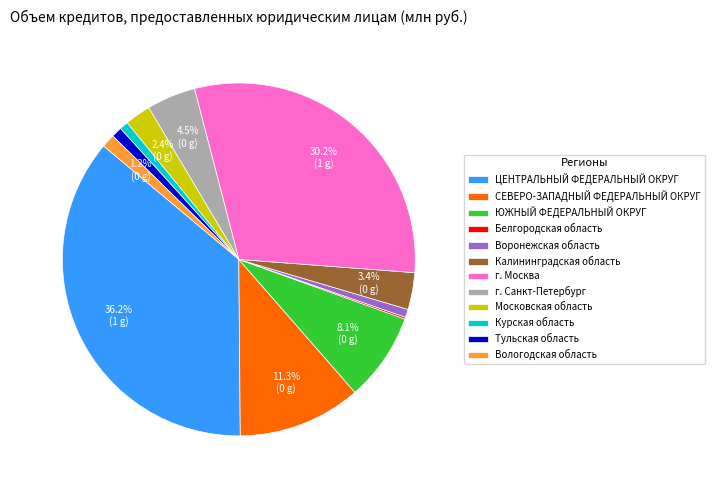

What is the largest slice in the pie chart?

ЦЕНТРАЛЬНЫЙ ФЕДЕРАЛЬНЫЙ ОКРУГ